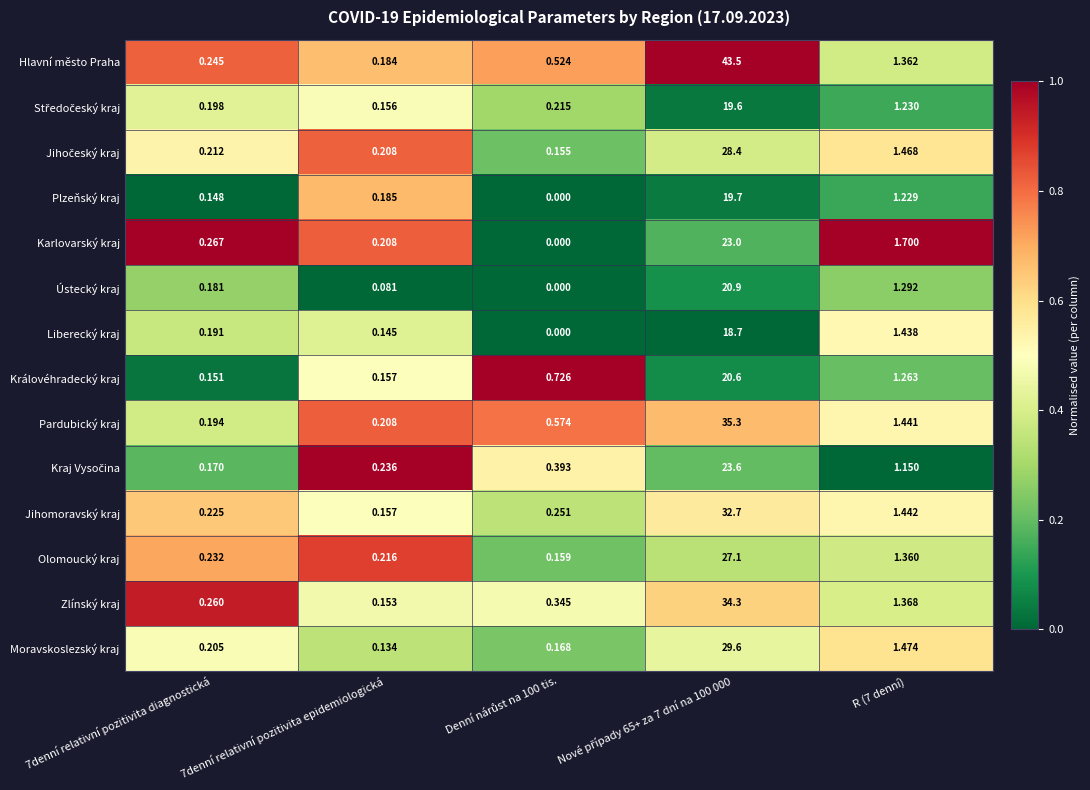

Which series has the widest spread of values?

Hlavní město Praha